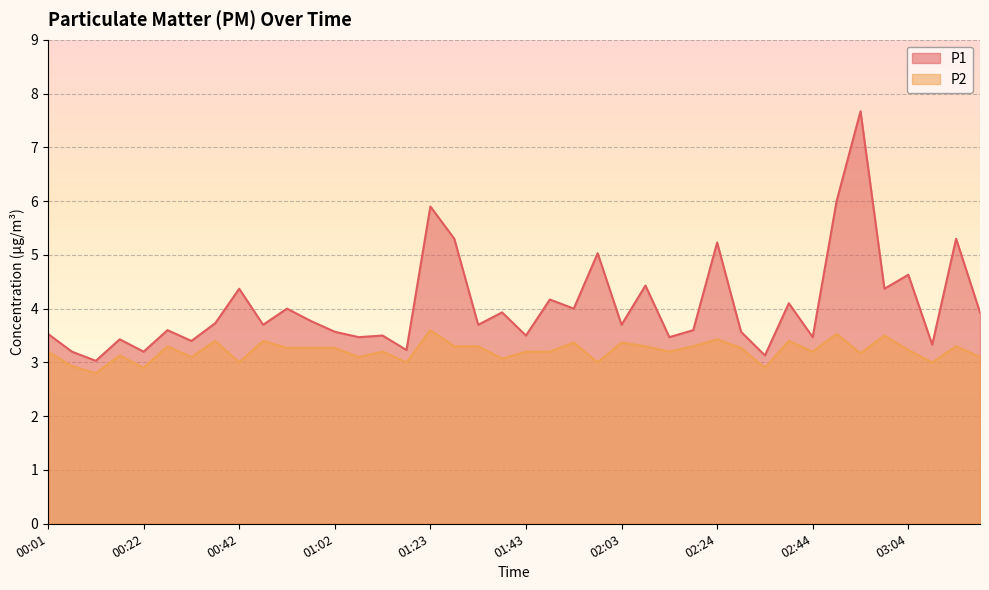

What is the difference between the second highest and minimum values in the P2 series?

0.7